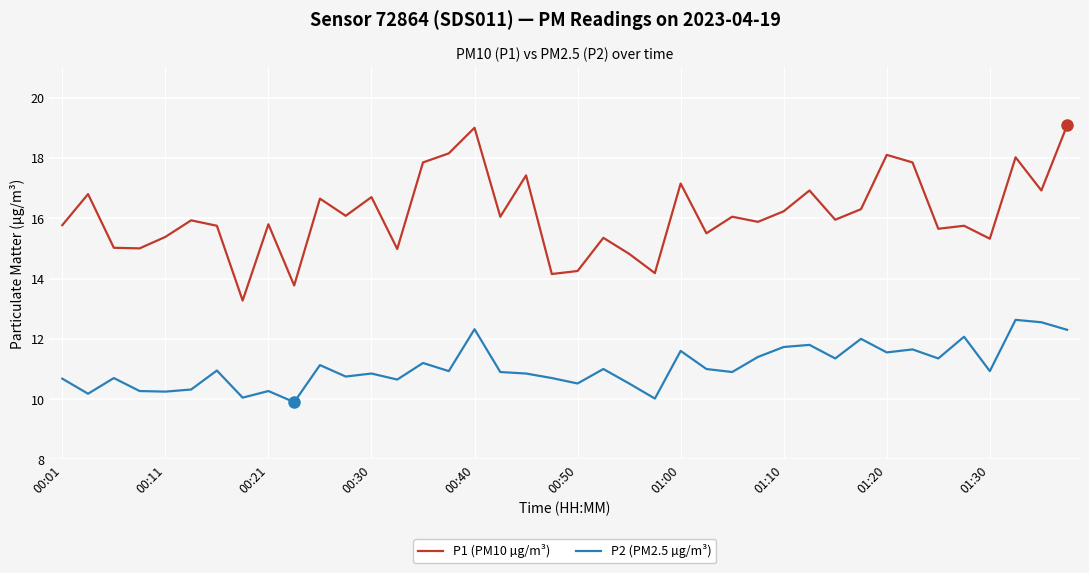

What is the lowest value of the P2 (PM2.5 µg/m³) series?

9.9